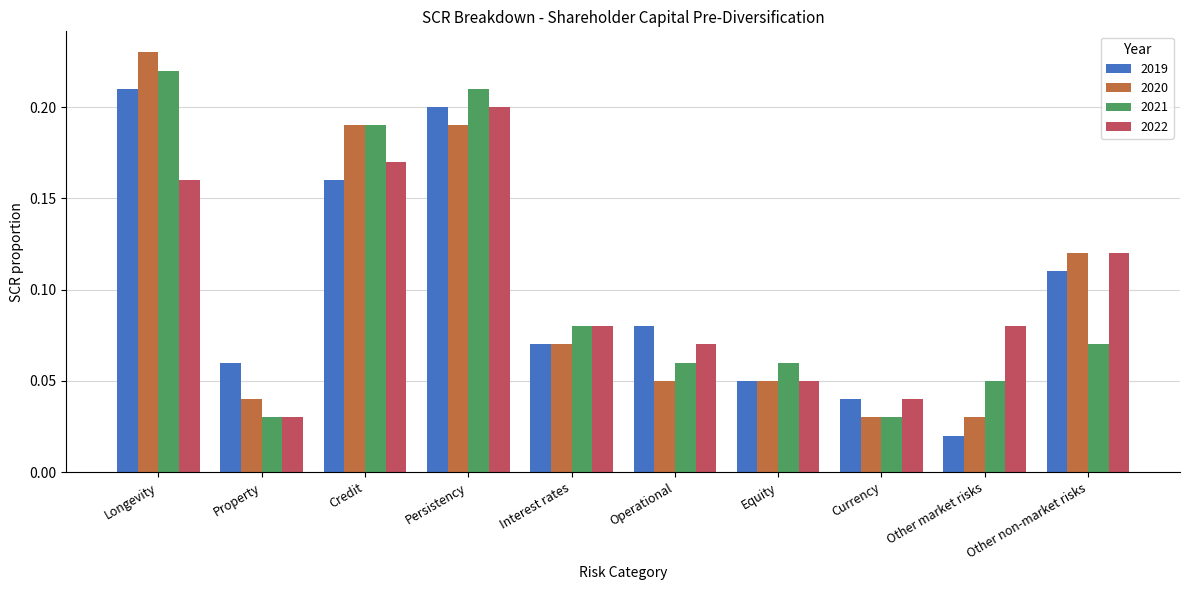

List the labels in order of 2019 value, largest first.

Longevity, Persistency, Credit, Other non-market risks, Operational, Interest rates, Property, Equity, Currency, Other market risks